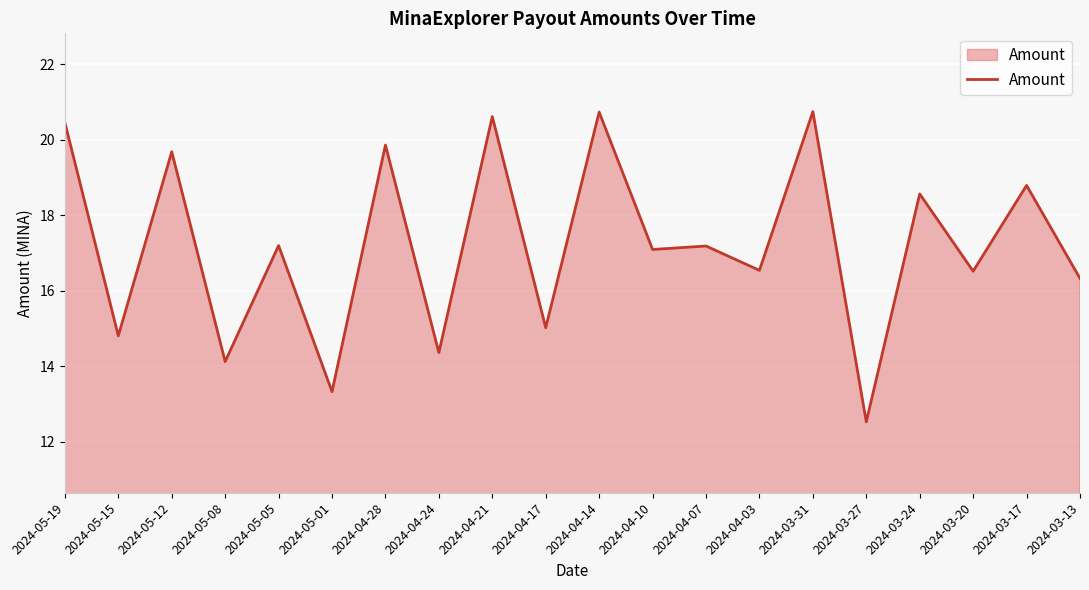

Between 2024-05-15 and 2024-04-03, which is larger?

2024-04-03